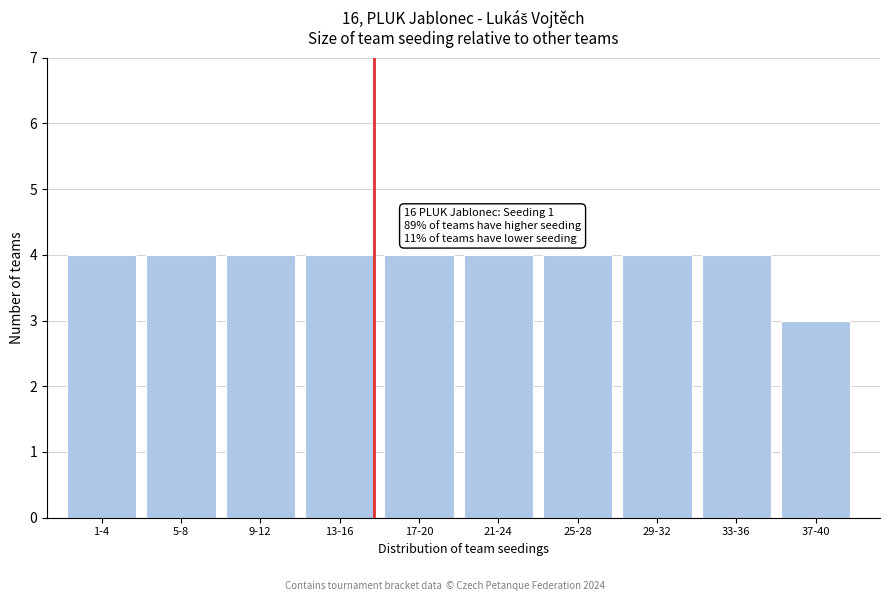

Reading left to right, extract all data points from this chart.

4	4	4	4	4	4	4	4	4	3